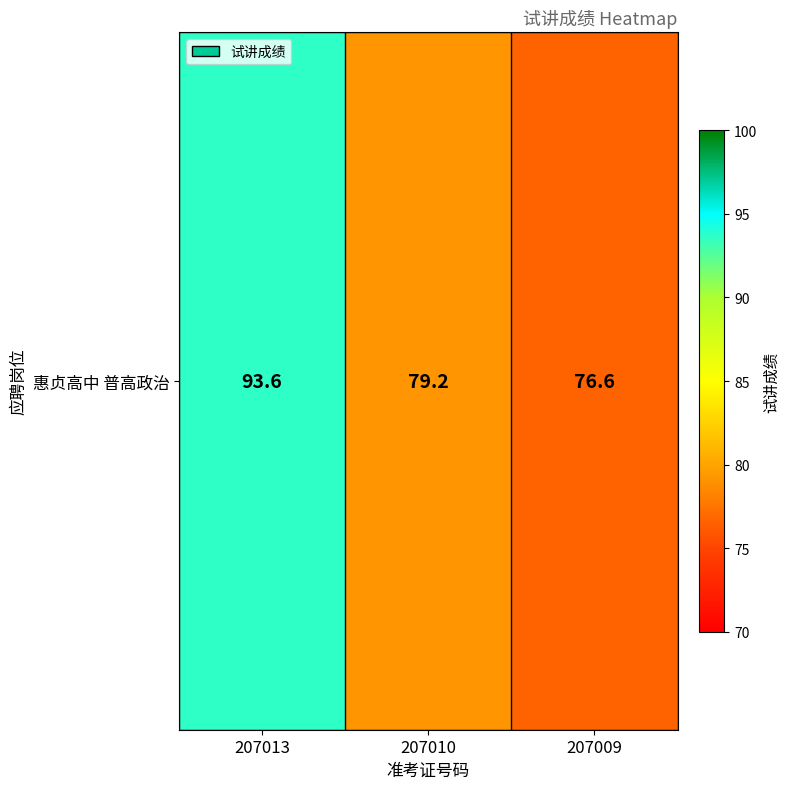

What is the difference between the values at 207010 and 207009?

2.6